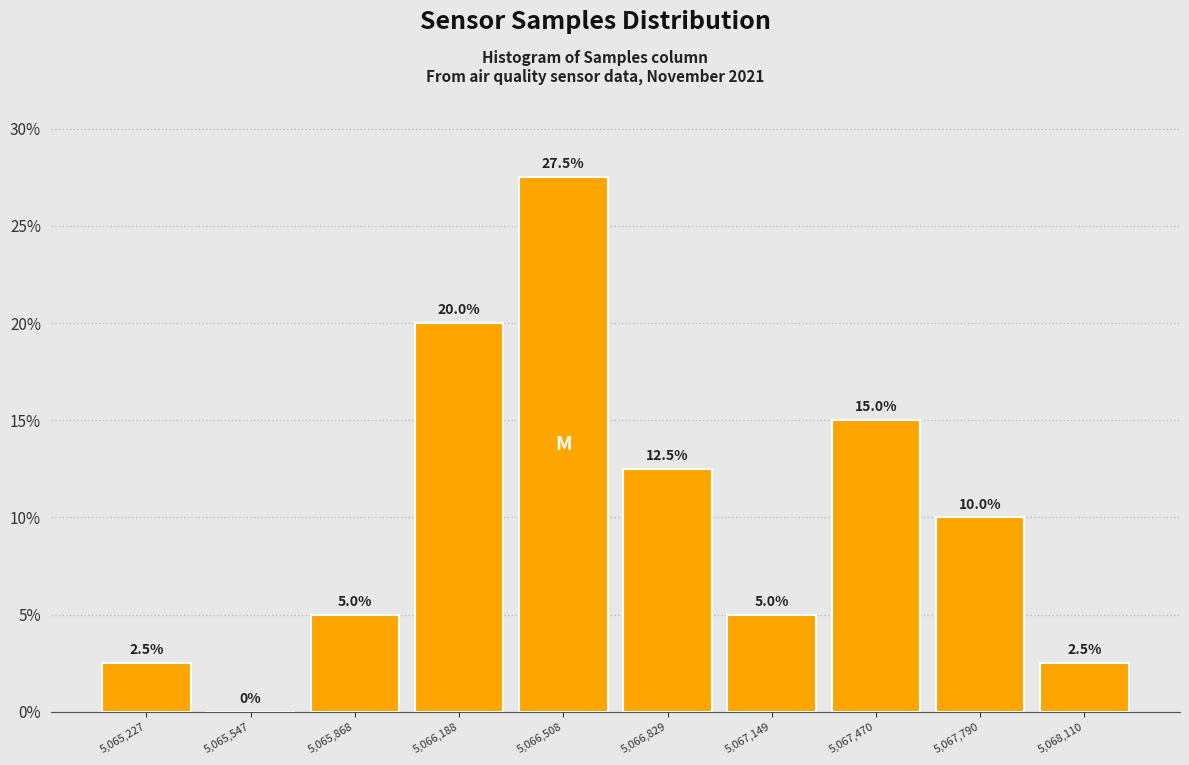

Over which range of the x-axis is the bar tallest?

5066350 to 5066650